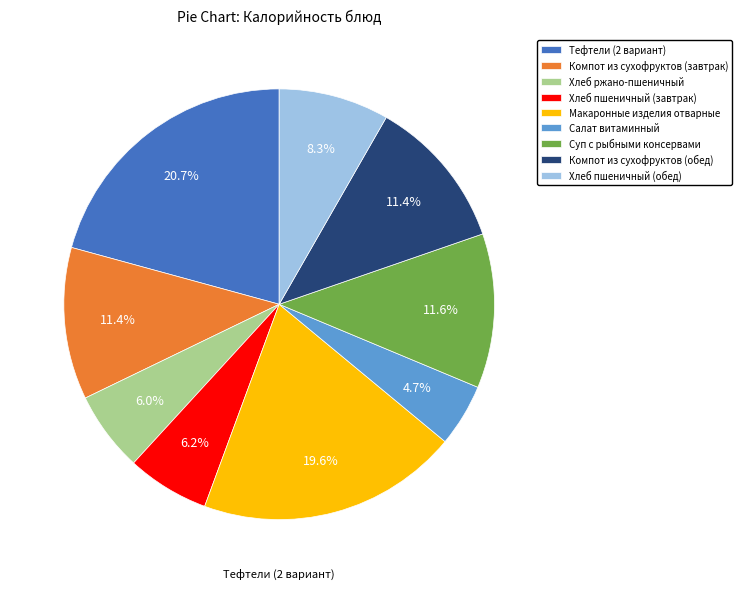

Is the sum of Хлеб ржано-пшеничный and Компот из сухофруктов (завтрак) greater than half?

No